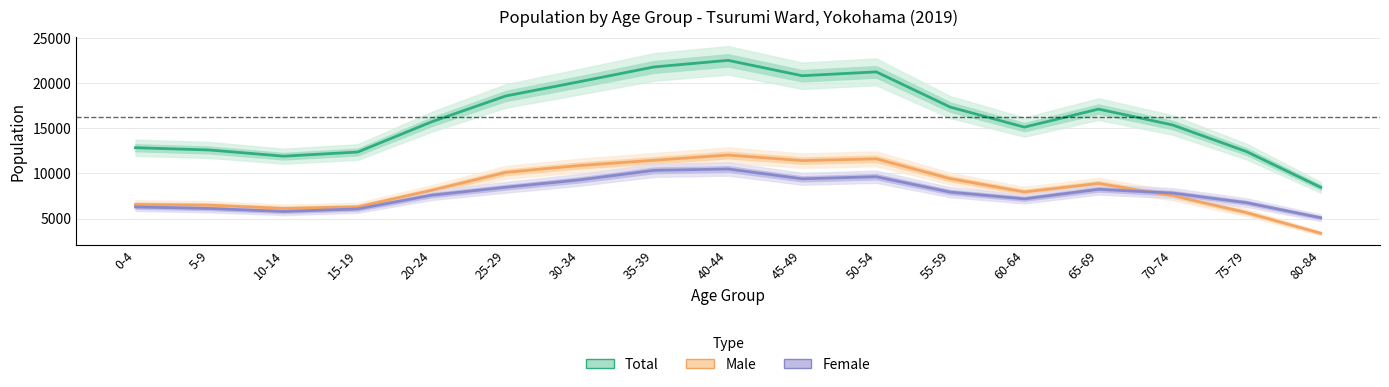

At which category is the sum across all series the highest?

40-44